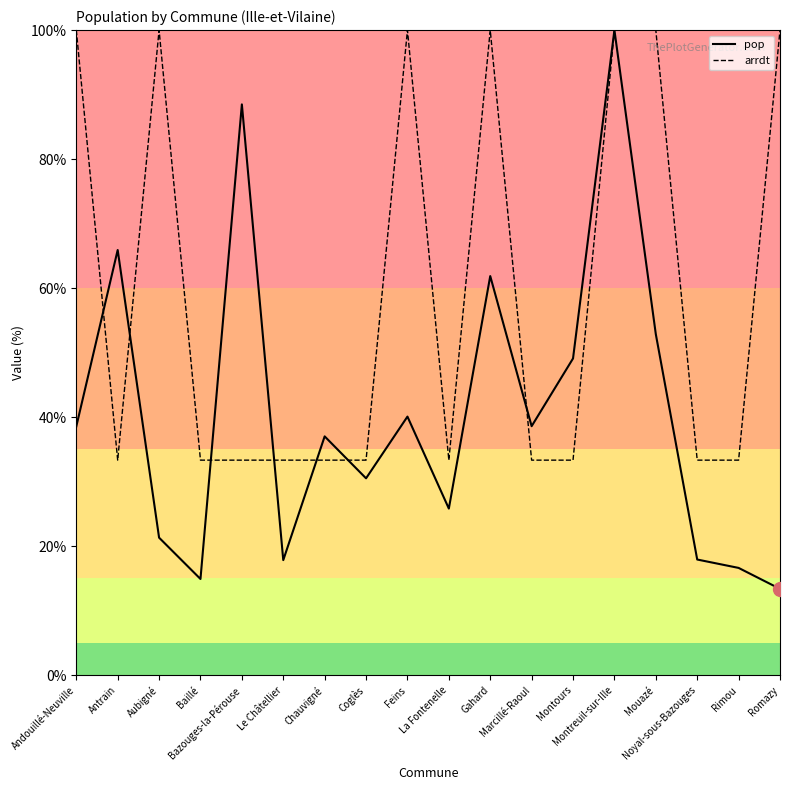

Which series has the widest spread of values?

pop